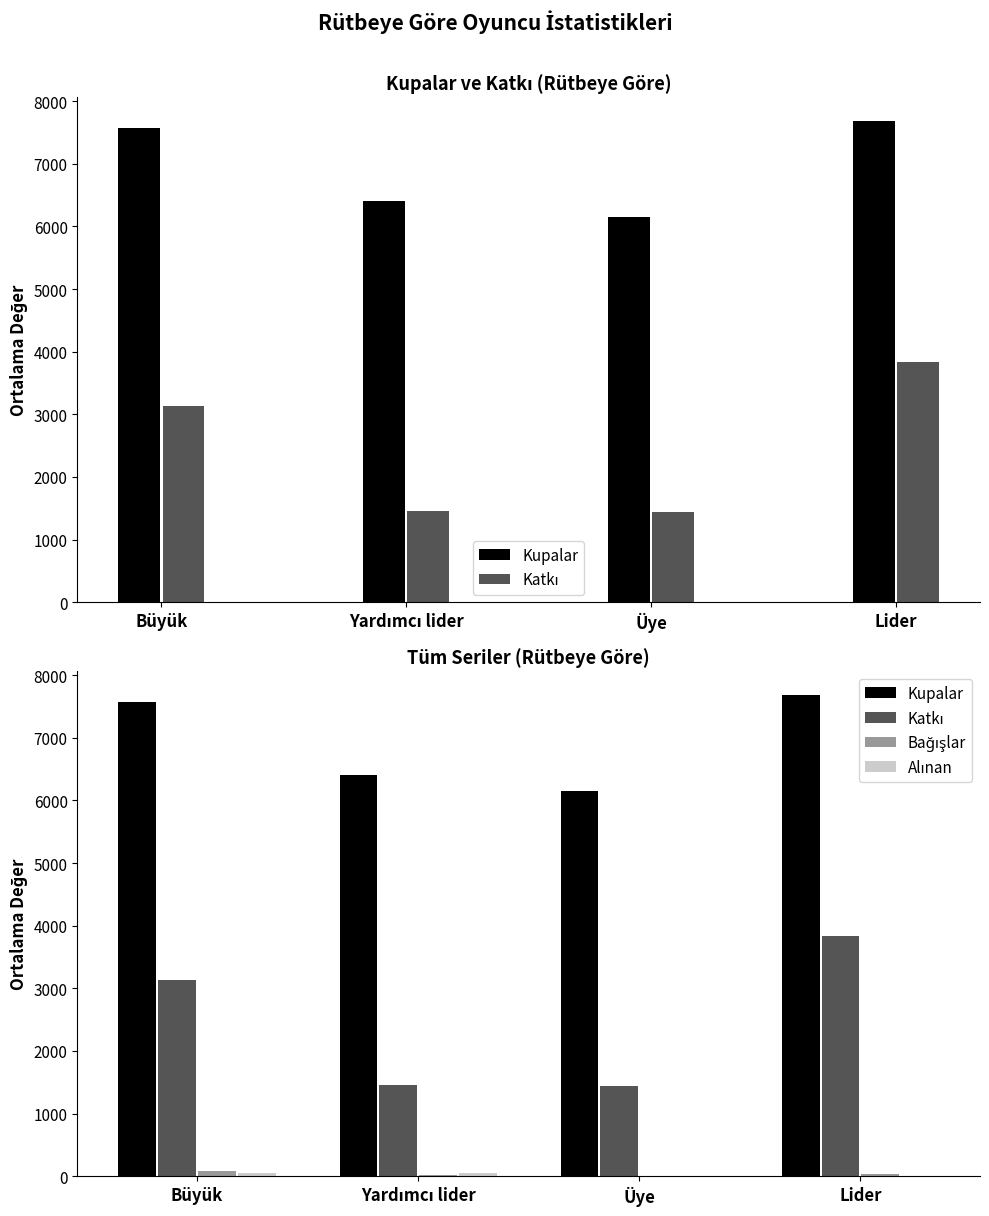

Read the Bağışlar value at Lider.

28.0